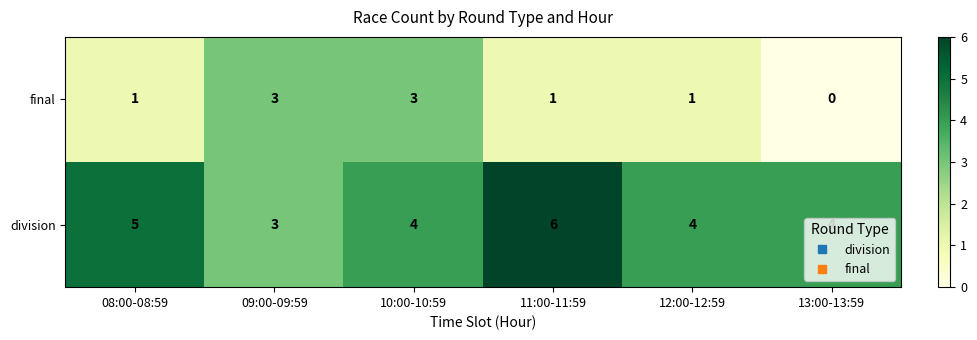

The value of division at 11:00-11:59 is 9. True or false?

False